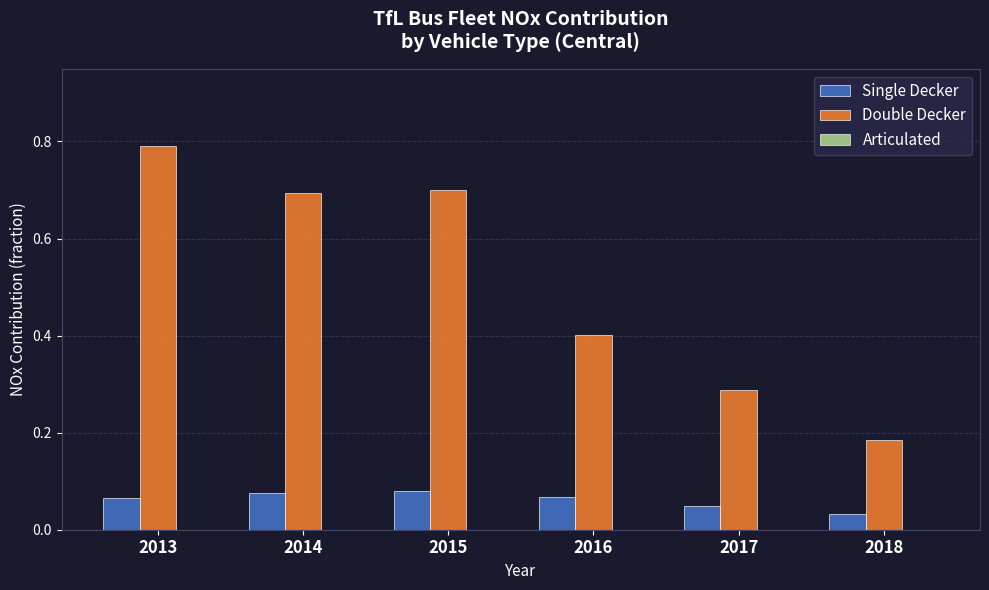

The value of Double Decker at 2017 is 0.2. True or false?

False